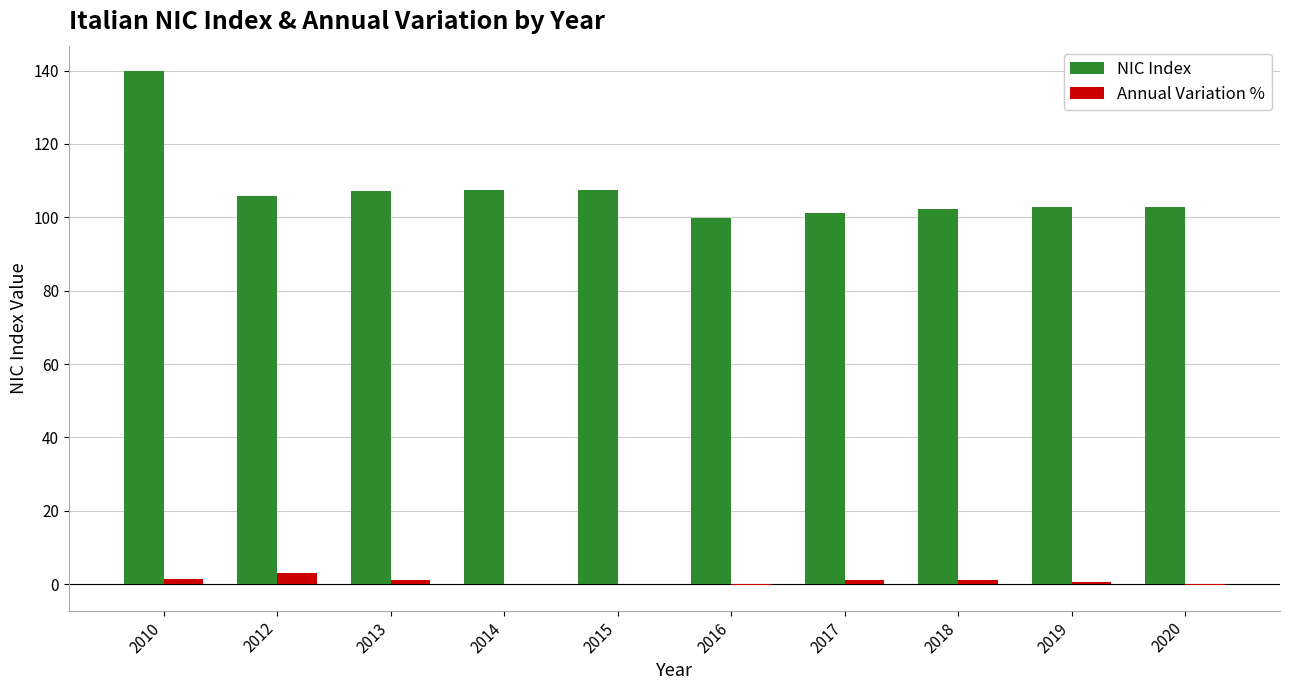

What is the difference between the Annual Variation % values at 2019 and 2015?

0.5